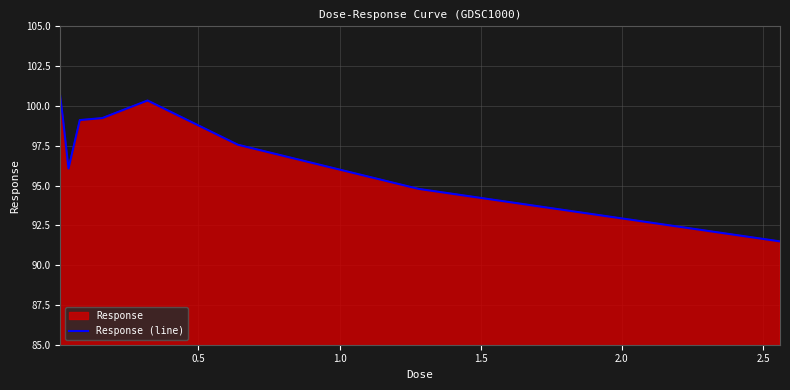

What is the minimum value shown in the chart?

91.5